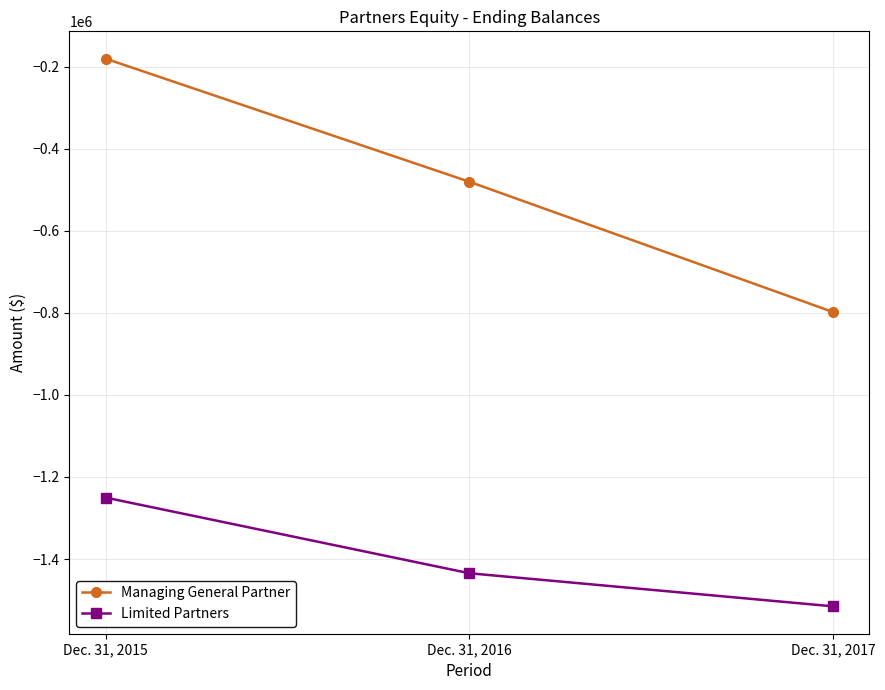

Reading left to right, what are all the values shown in this chart?

Managing General Partner: -181000	-480800	-798100
Limited Partners: -1250200	-1434500	-1515100